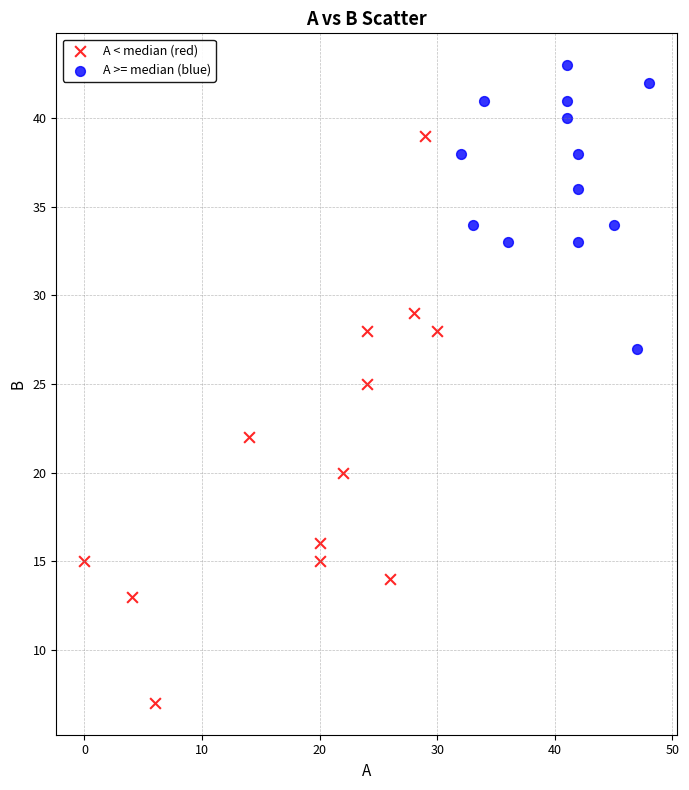

Which series reaches the minimum Y coordinate?

A < median (red)